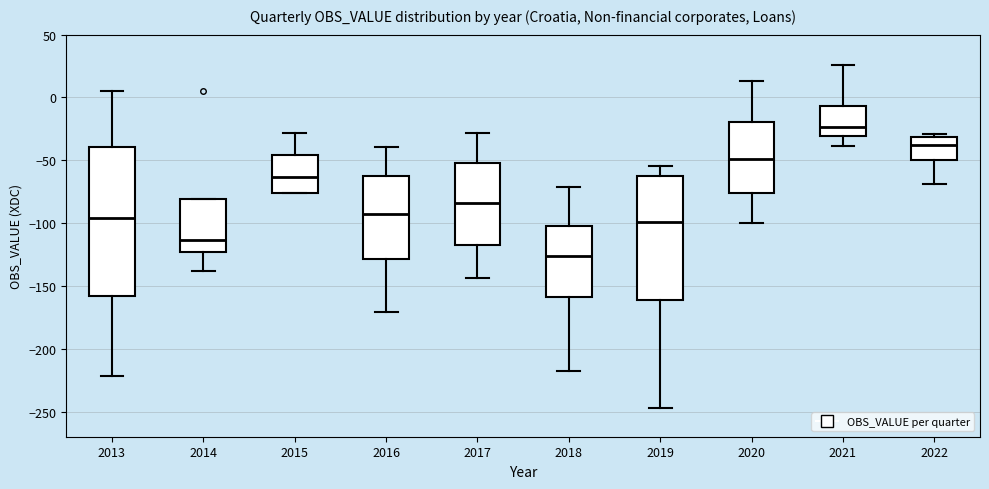

Which box has the lowest median line?

2018